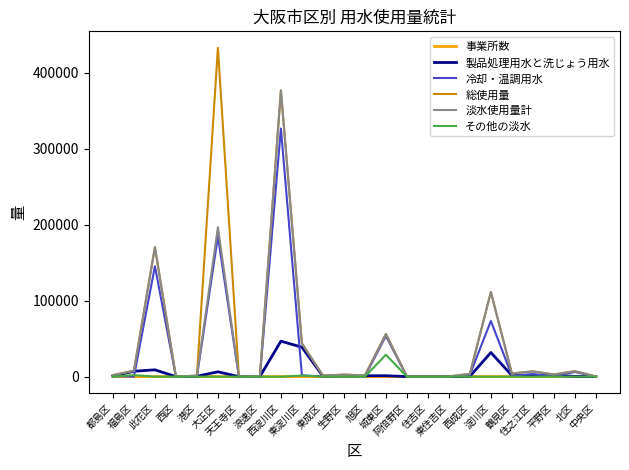

What is the approximate value of 冷却・温調用水 at 生野区?

484